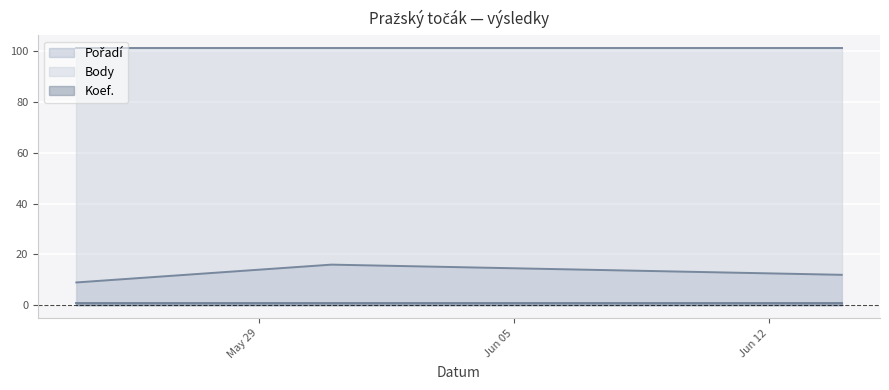

List the series in order of their peak value, lowest first.

Koef. (line), Pořadí (line), Body (line)